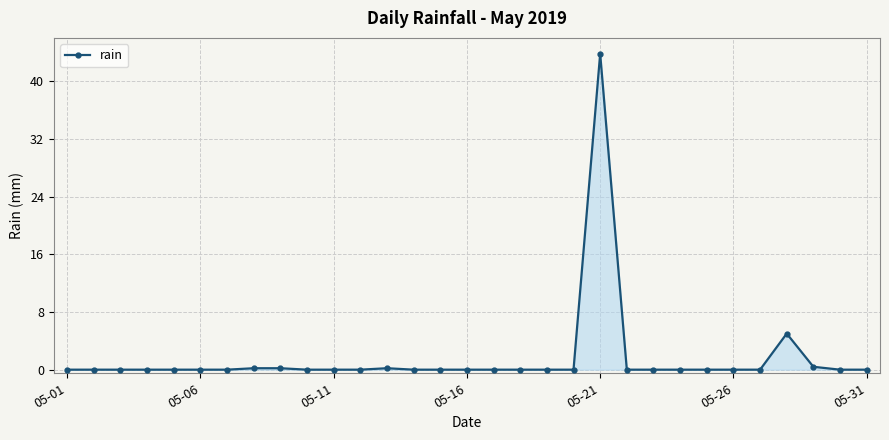

Does the chart have visible grid lines?

Yes